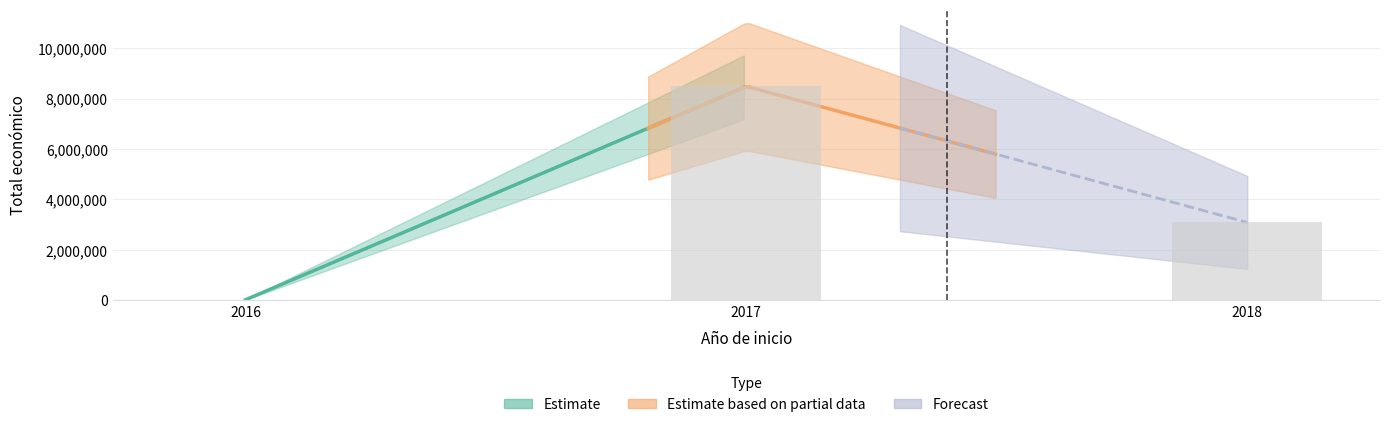

The chart shows a value of 869450 at 2018. True or false?

False